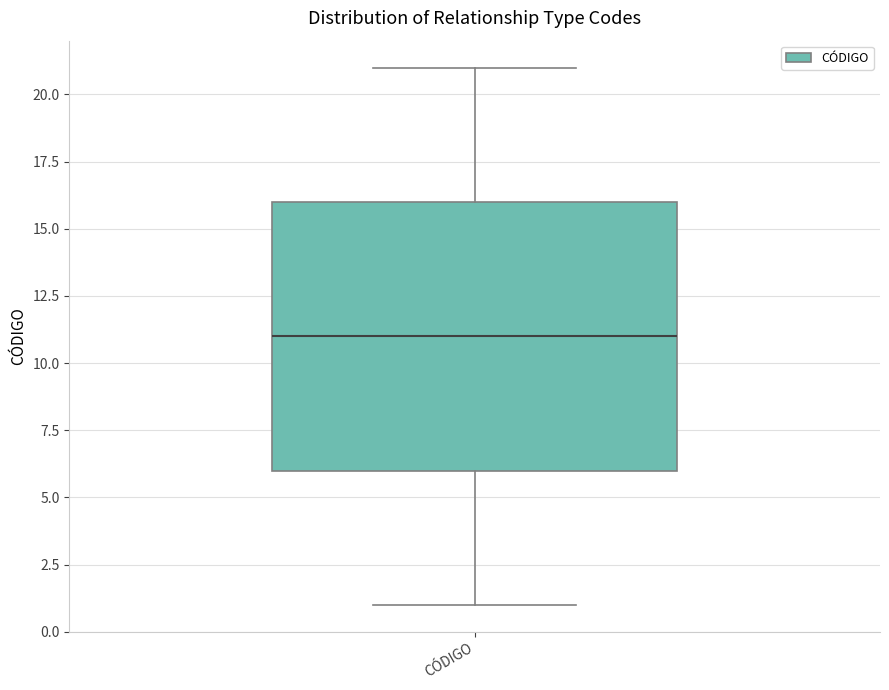

Where is the upper edge of the box for CÓDIGO on the y-axis? The values are not printed on the chart, so give them approximately, as read against the axis.

16